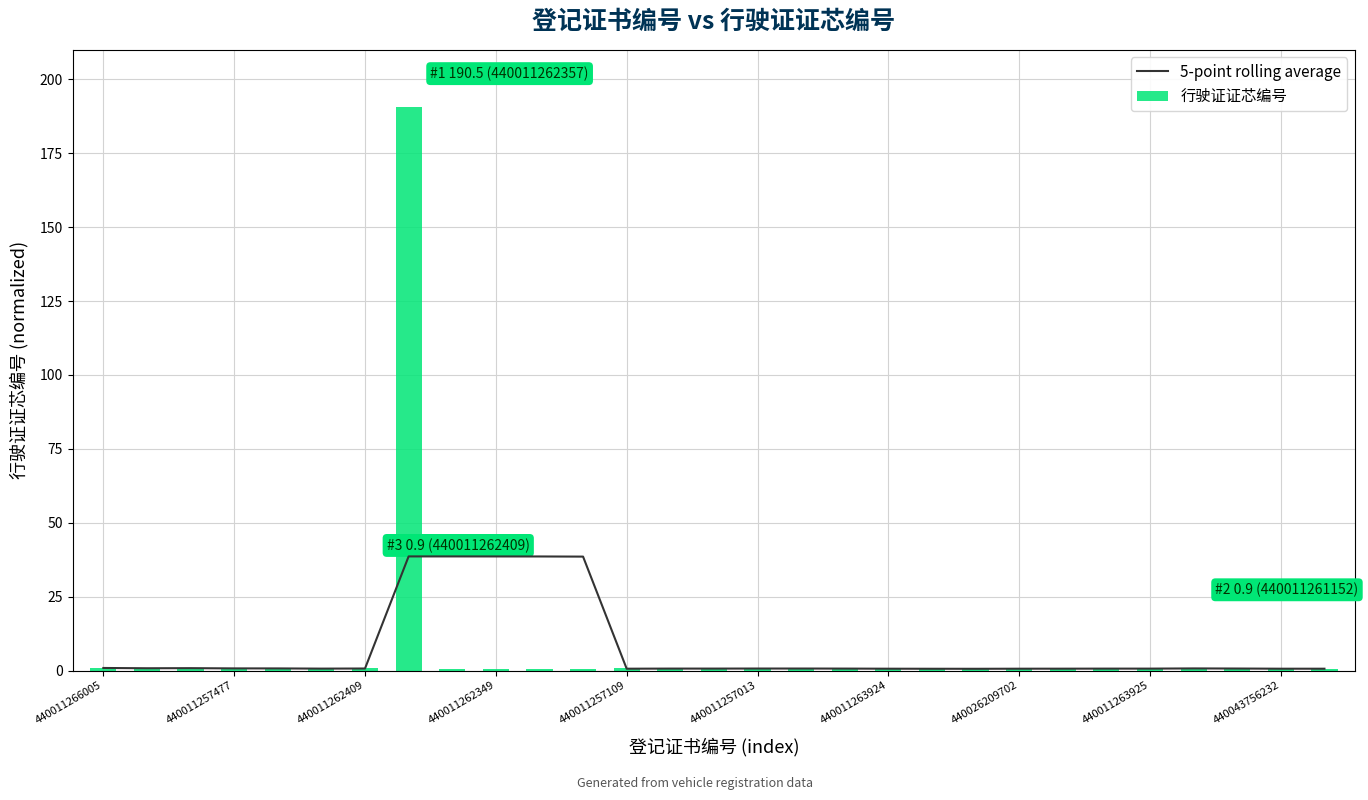

What position from the left is 28?

29